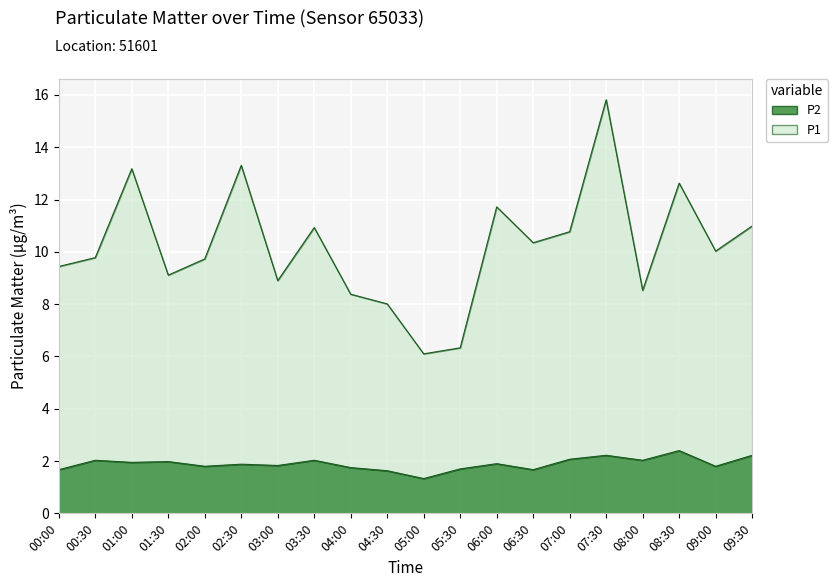

What is the difference between the P2 values at 06:30 and 07:30?

0.6